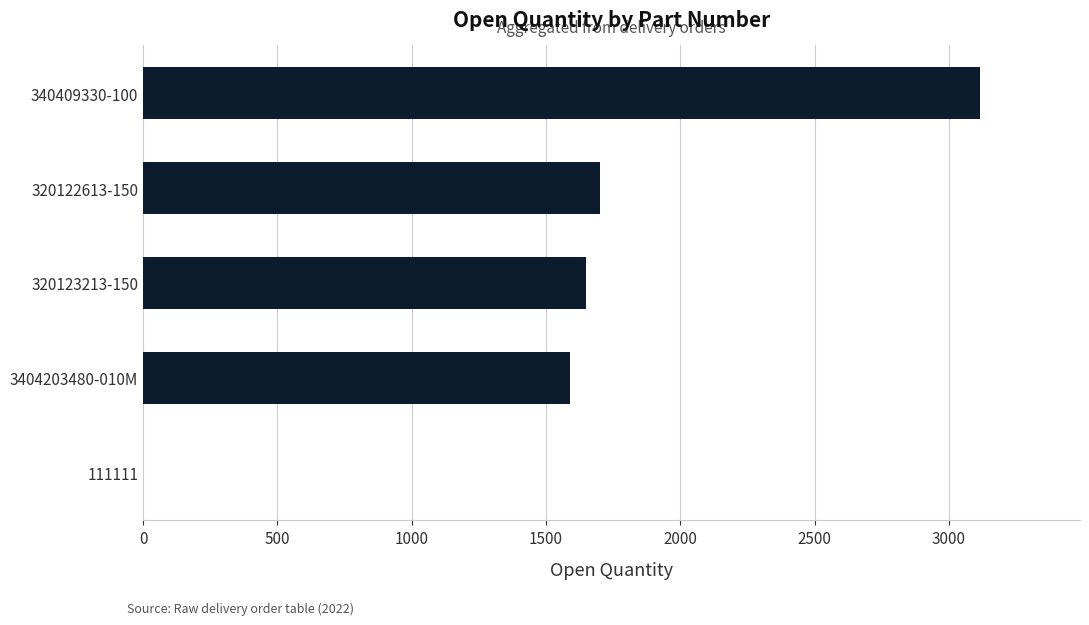

Which has a higher value, 320122613-150 or 3404203480-010M?

320122613-150